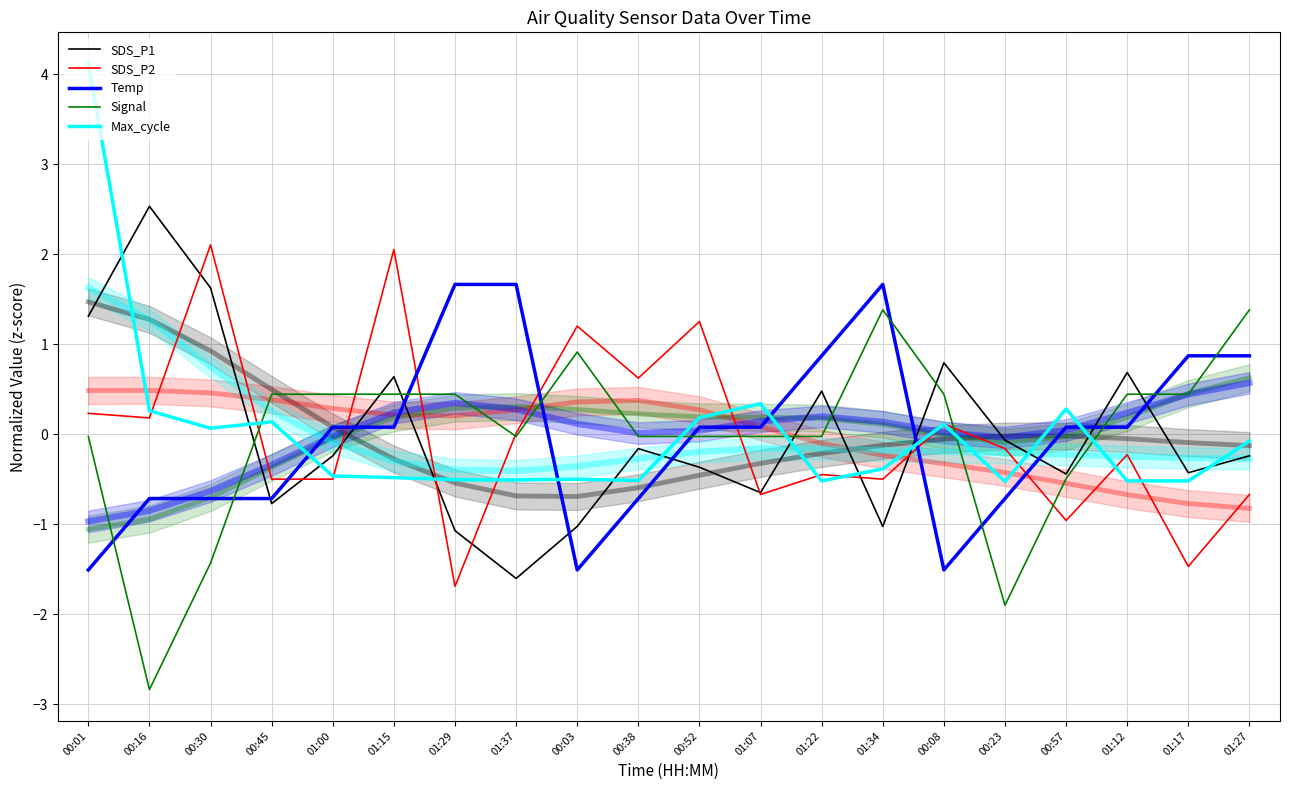

What is the label of the 17th point from the left?

00:57